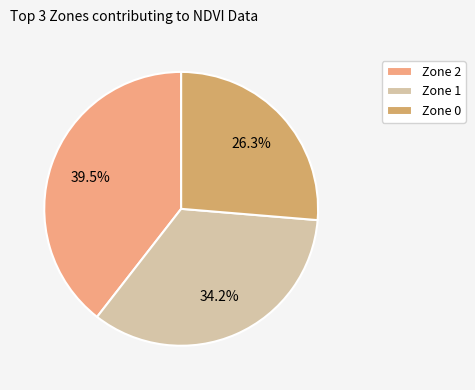

Combined, what portion of the pie is Zone 1 and Zone 2?

73.7%